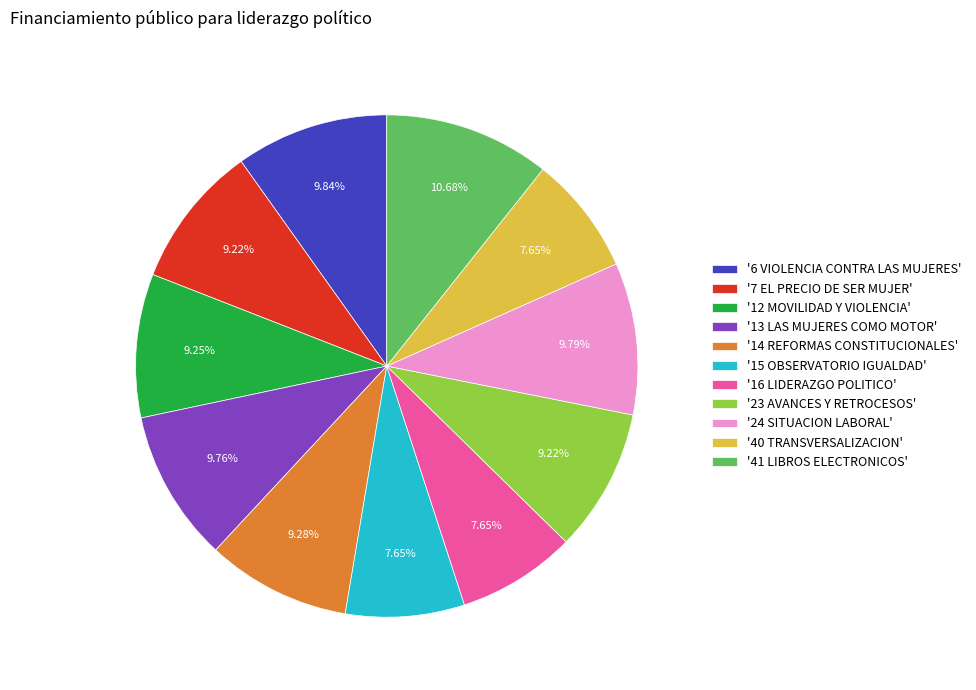

Which has a higher value, '24 SITUACION LABORAL' or '14 REFORMAS CONSTITUCIONALES'?

'24 SITUACION LABORAL'